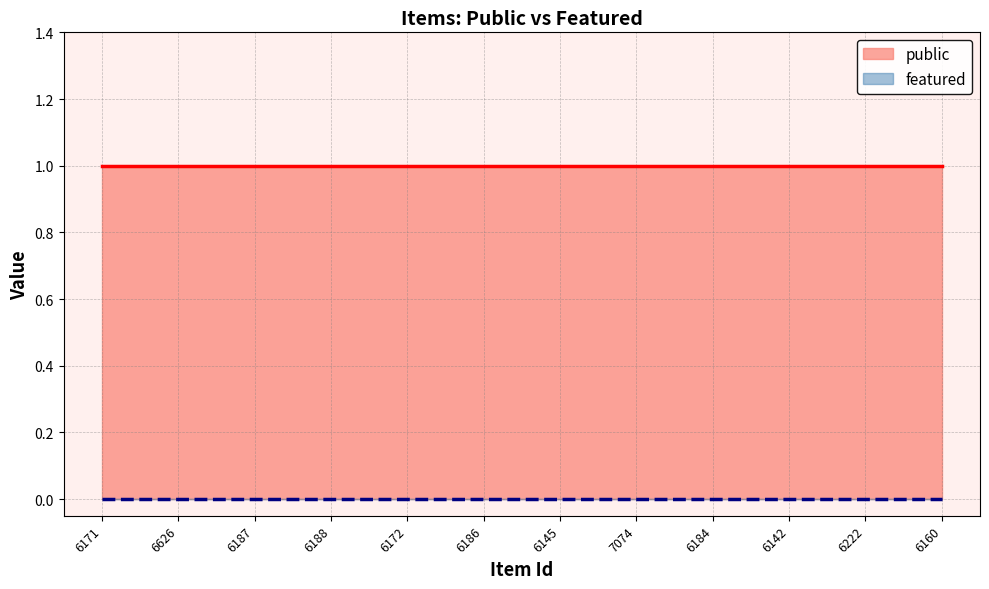

What is the label of the 9th point from the left?

6184